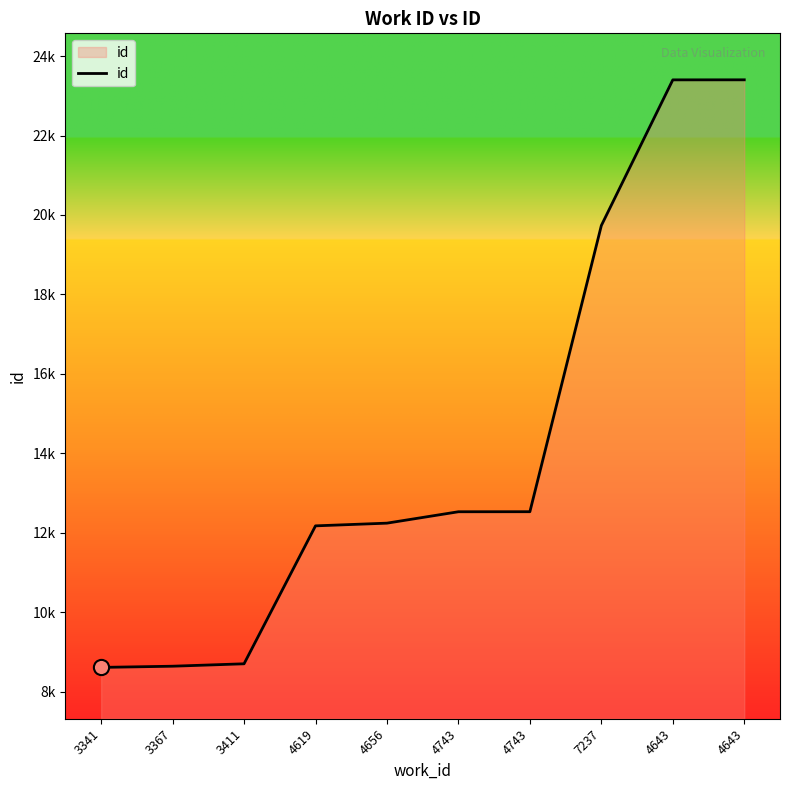

Is this an area chart (filled region under the line)?

Yes